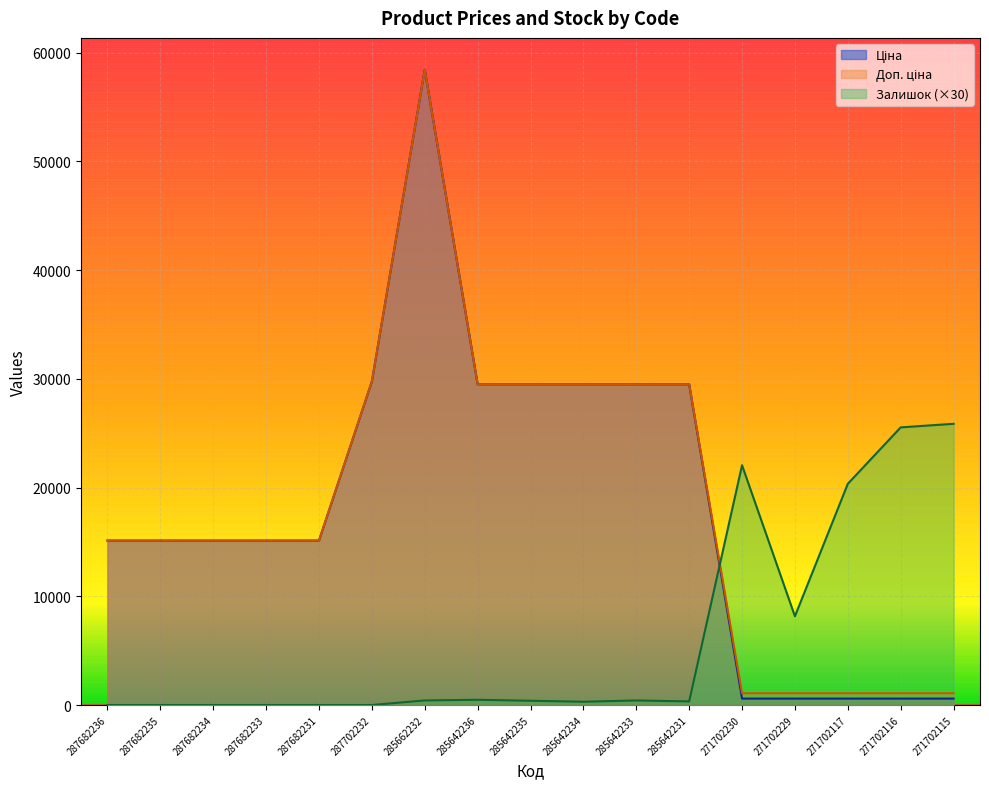

List the series in order of their peak value, lowest first.

Залишок, Ціна, Доп. ціна